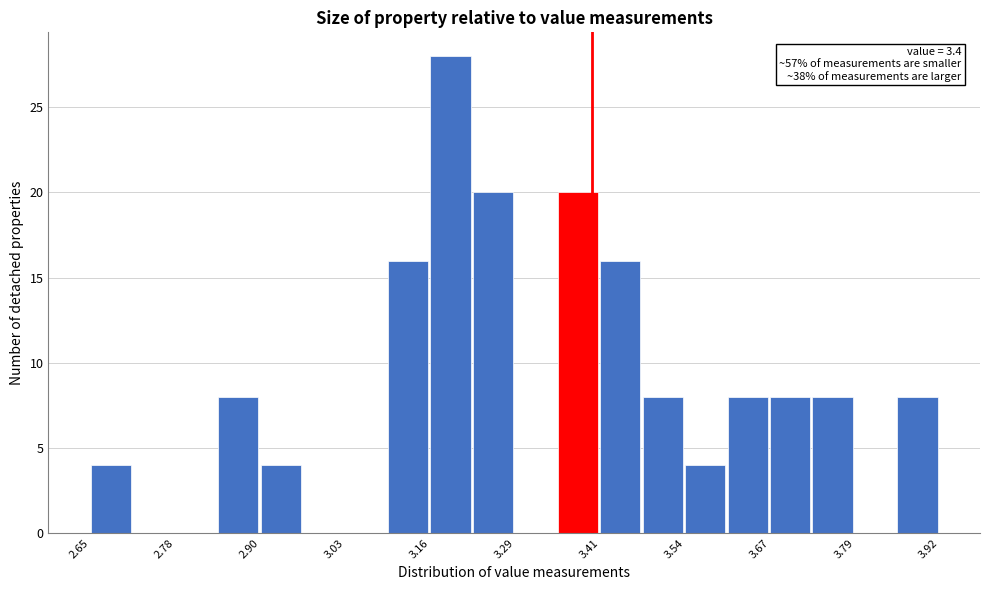

Read against the x-axis, roughly where is the centre of the tallest bar?

3.18